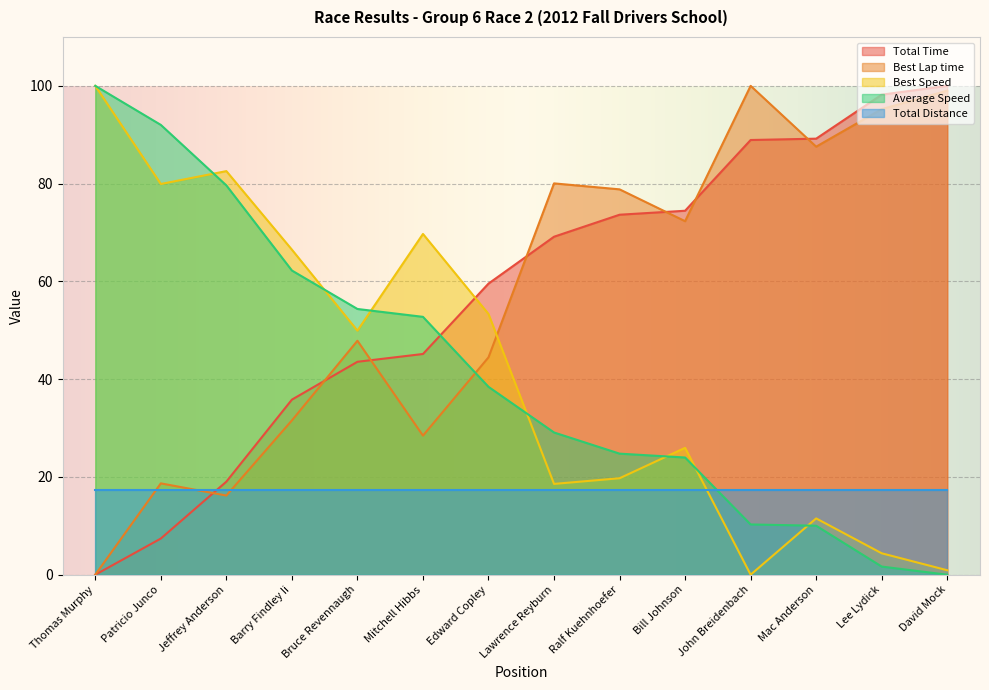

What are all the series names shown in the legend?

Total Time, Best Lap time, Best Speed, Average Speed, Total Distance